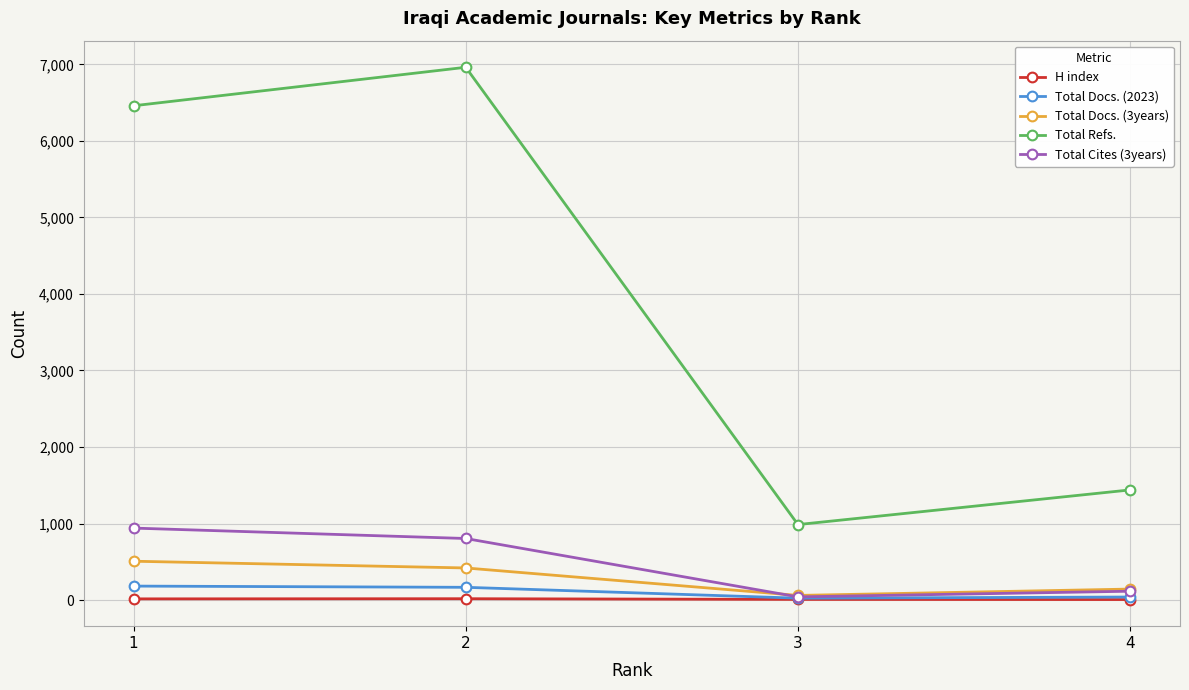

At which label does Total Docs. (3years) first exceed 419?

1